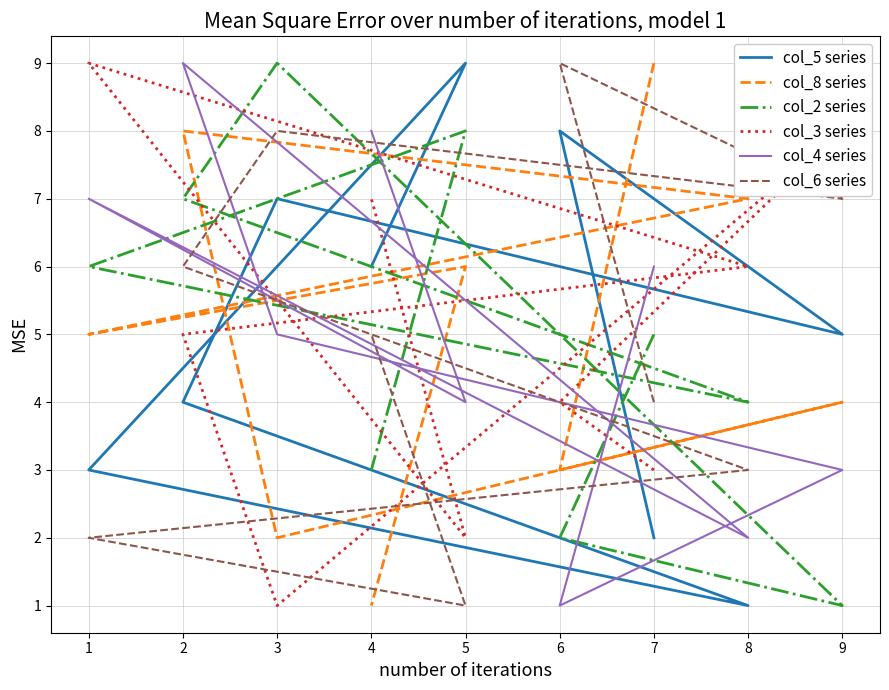

How many lines are shown in the chart?

6